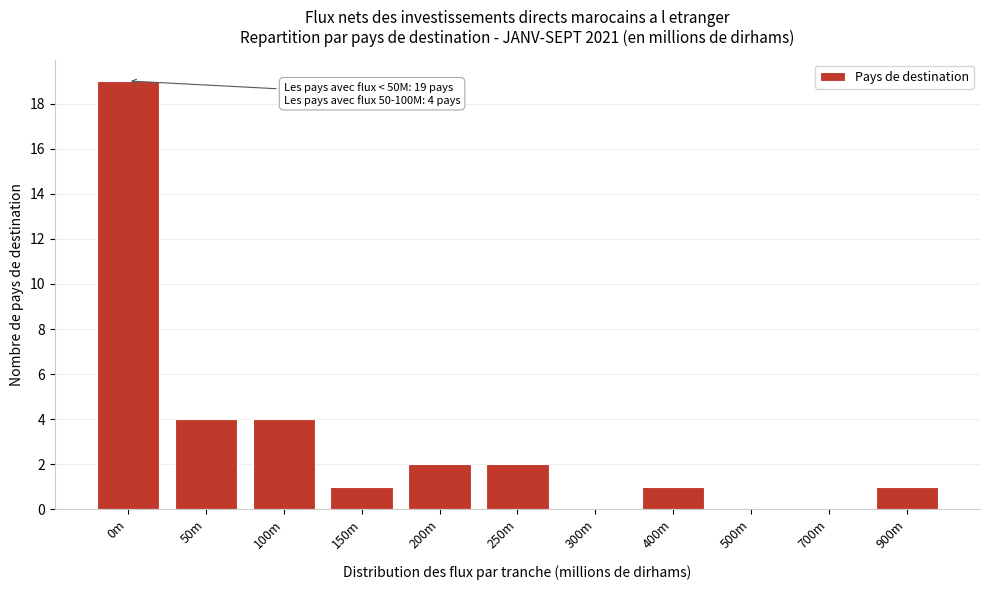

Reading left to right, extract all data points from this chart.

0m=19	50m=4	100m=4	150m=1	200m=2	250m=2	300m=0	400m=1	500m=0	700m=0	900m=1